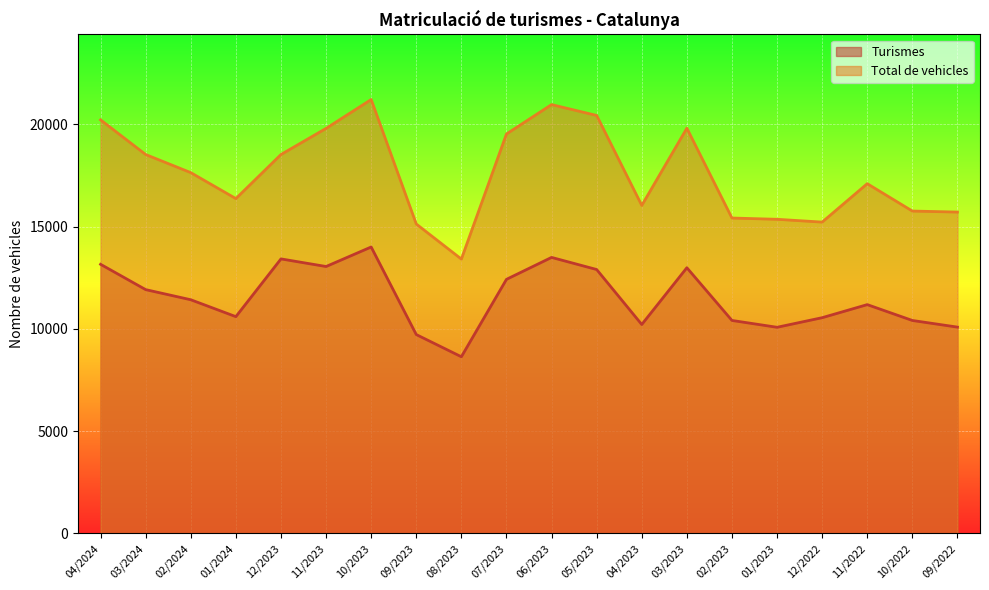

Reading left to right, list all the values displayed in this chart.

Turismes: 04/2024=13156	03/2024=11918	02/2024=11423	01/2024=10597	12/2023=13420	11/2023=13048	10/2023=14002	09/2023=9721	08/2023=8636	07/2023=12421	06/2023=13493	05/2023=12901	04/2023=10213	03/2023=12988	02/2023=10411	01/2023=10077	12/2022=10546	11/2022=11185	10/2022=10410	09/2022=10085
Total de vehicles: 04/2024=20217	03/2024=18522	02/2024=17637	01/2024=16368	12/2023=18523	11/2023=19800	10/2023=21211	09/2023=15126	08/2023=13411	07/2023=19527	06/2023=20963	05/2023=20432	04/2023=16035	03/2023=19809	02/2023=15418	01/2023=15356	12/2022=15219	11/2022=17097	10/2022=15759	09/2022=15709